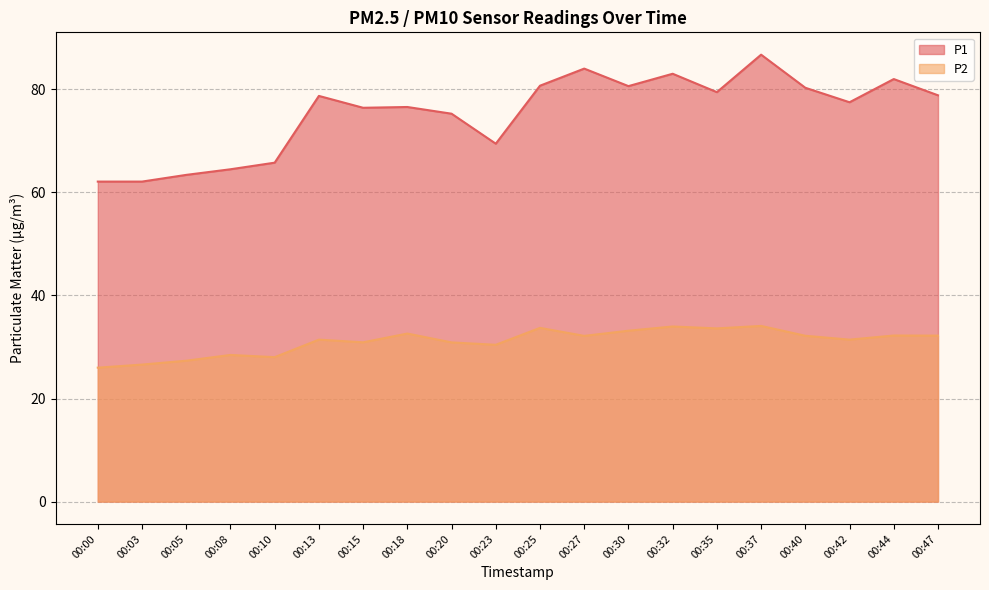

Reading left to right, what are all the values shown in this chart?

P1: 00:00=62.1	00:03=62.1	00:05=63.4	00:08=64.5	00:10=65.8	00:13=78.7	00:15=76.4	00:18=76.5	00:20=75.2	00:23=69.4	00:25=80.7	00:27=84.0	00:30=80.6	00:32=83.0	00:35=79.4	00:37=86.7	00:40=80.3	00:42=77.5	00:44=82.0	00:47=78.8
P2: 00:00=26.0	00:03=26.6	00:05=27.3	00:08=28.4	00:10=28.0	00:13=31.4	00:15=30.9	00:18=32.6	00:20=30.9	00:23=30.4	00:25=33.7	00:27=32.1	00:30=33.1	00:32=34.0	00:35=33.6	00:37=34.1	00:40=32.2	00:42=31.4	00:44=32.2	00:47=32.2